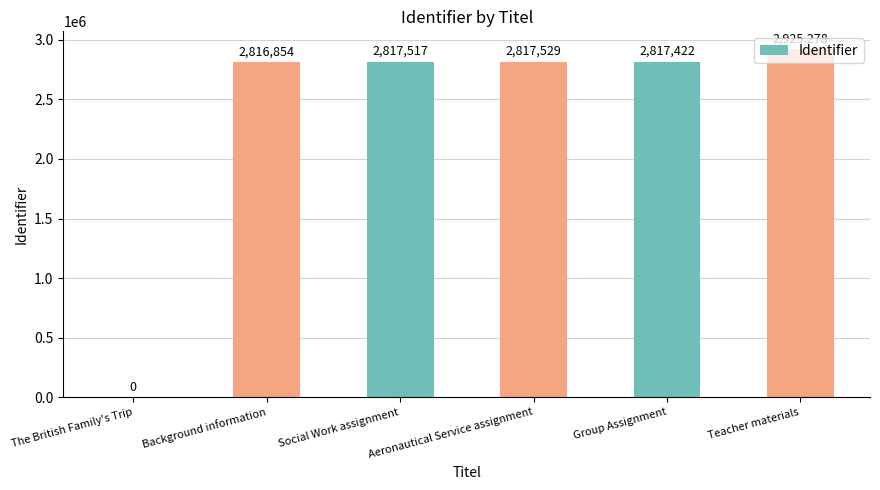

Count the number of data series in this chart.

1